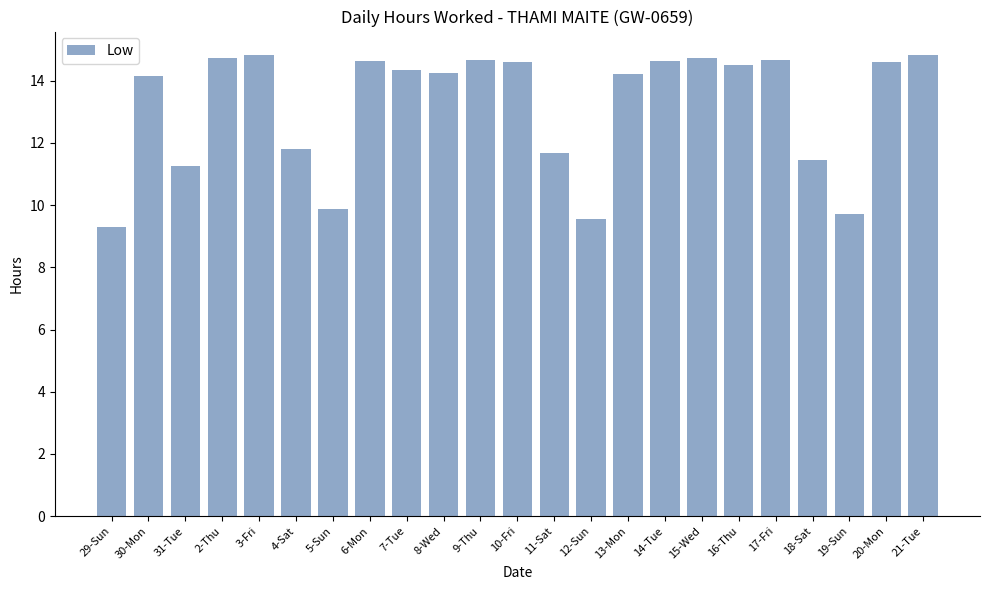

What value does the data have at 20-Mon?

14.6